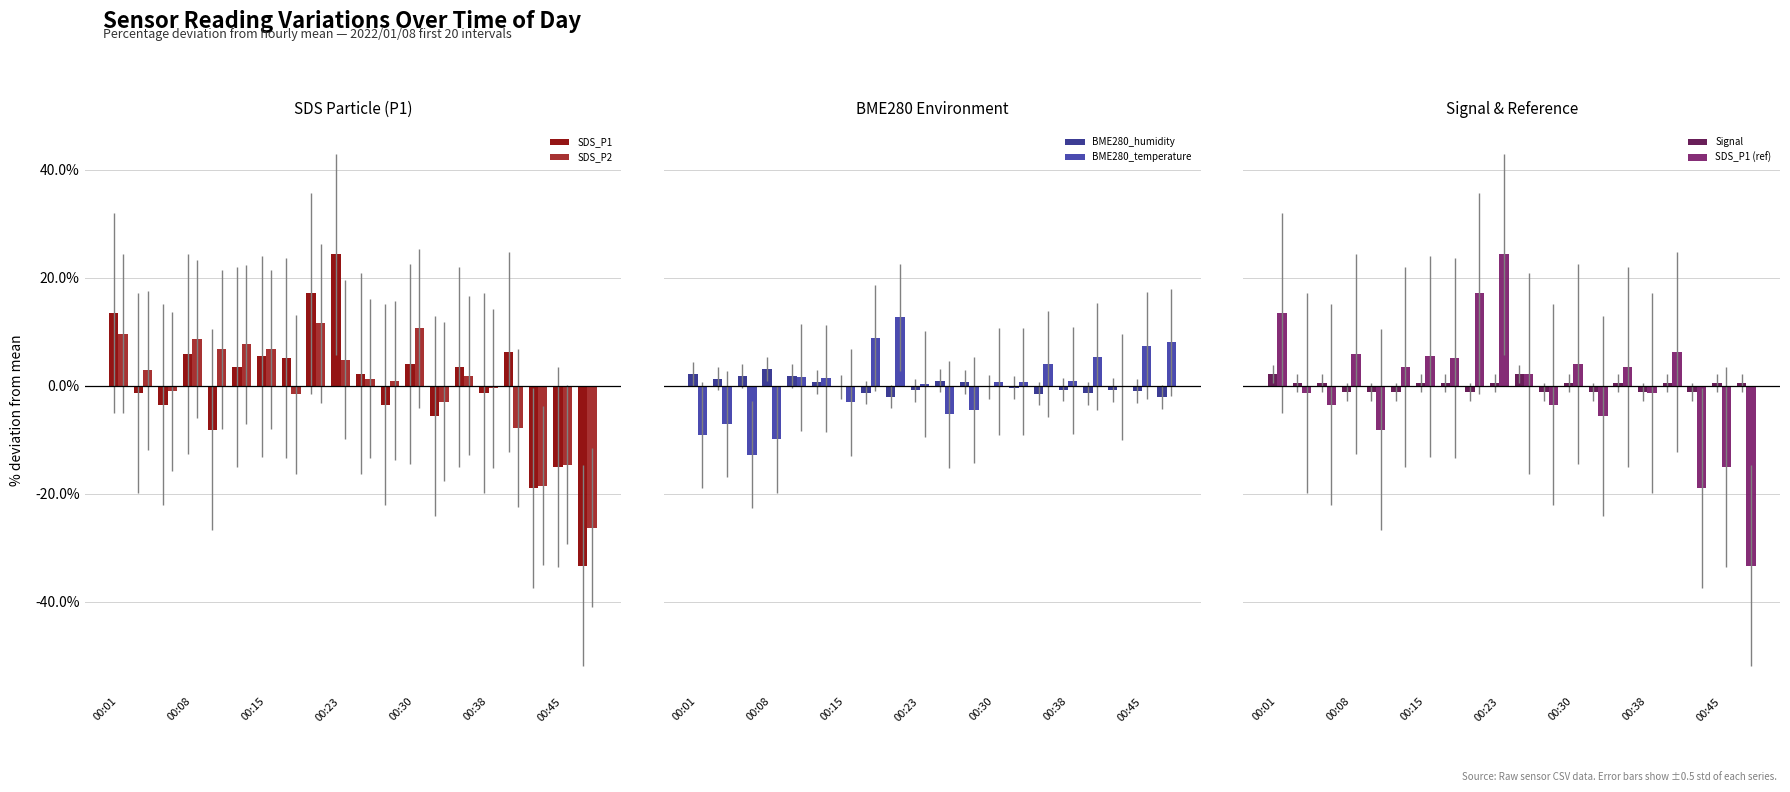

How many series are shown in this chart?

6